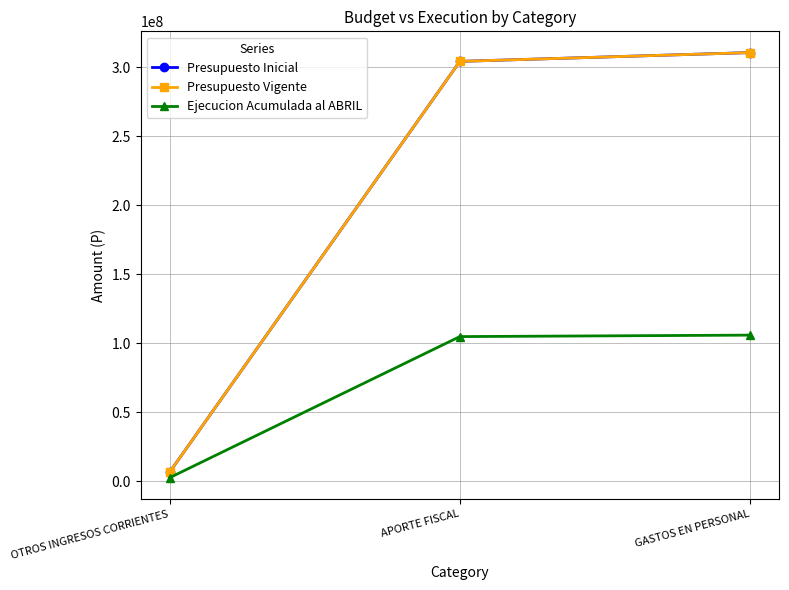

At which label is Presupuesto Inicial closest to 158556590?

APORTE FISCAL